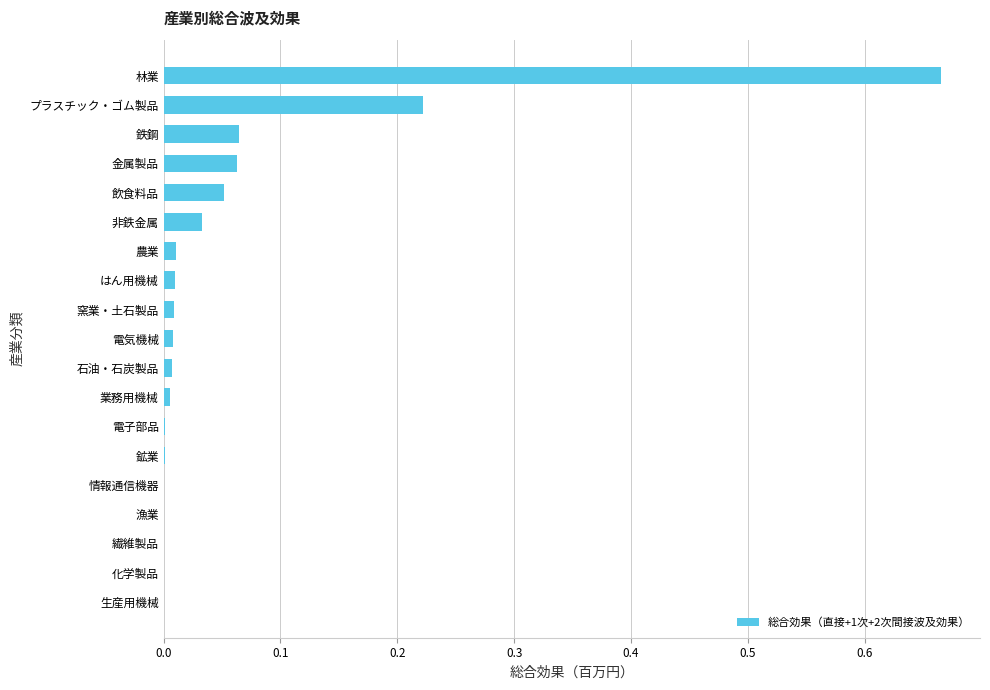

How many categories are shown in the chart?

19